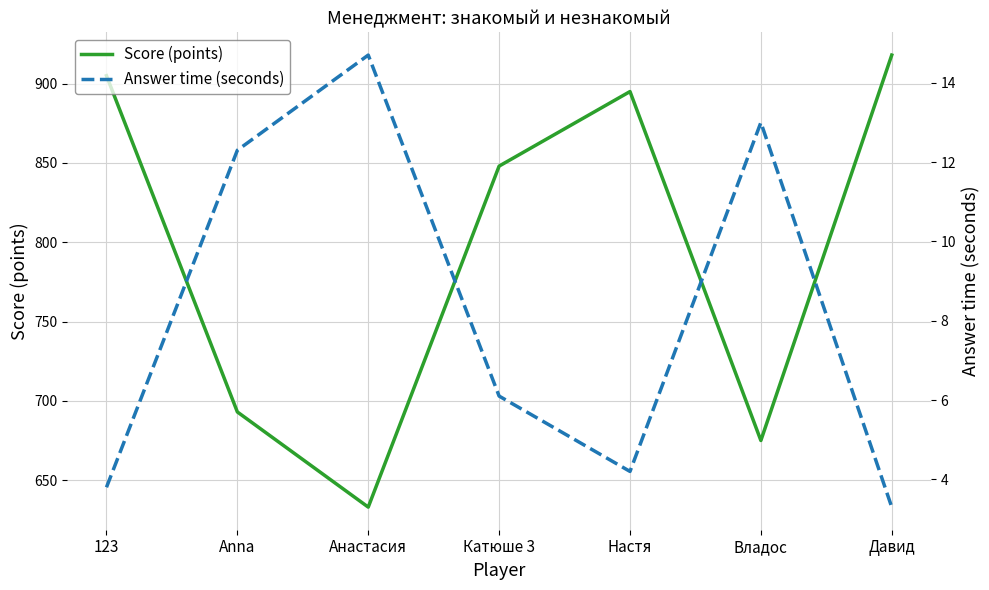

True or false: Score (points) and Answer time (seconds) cross at least once.

False